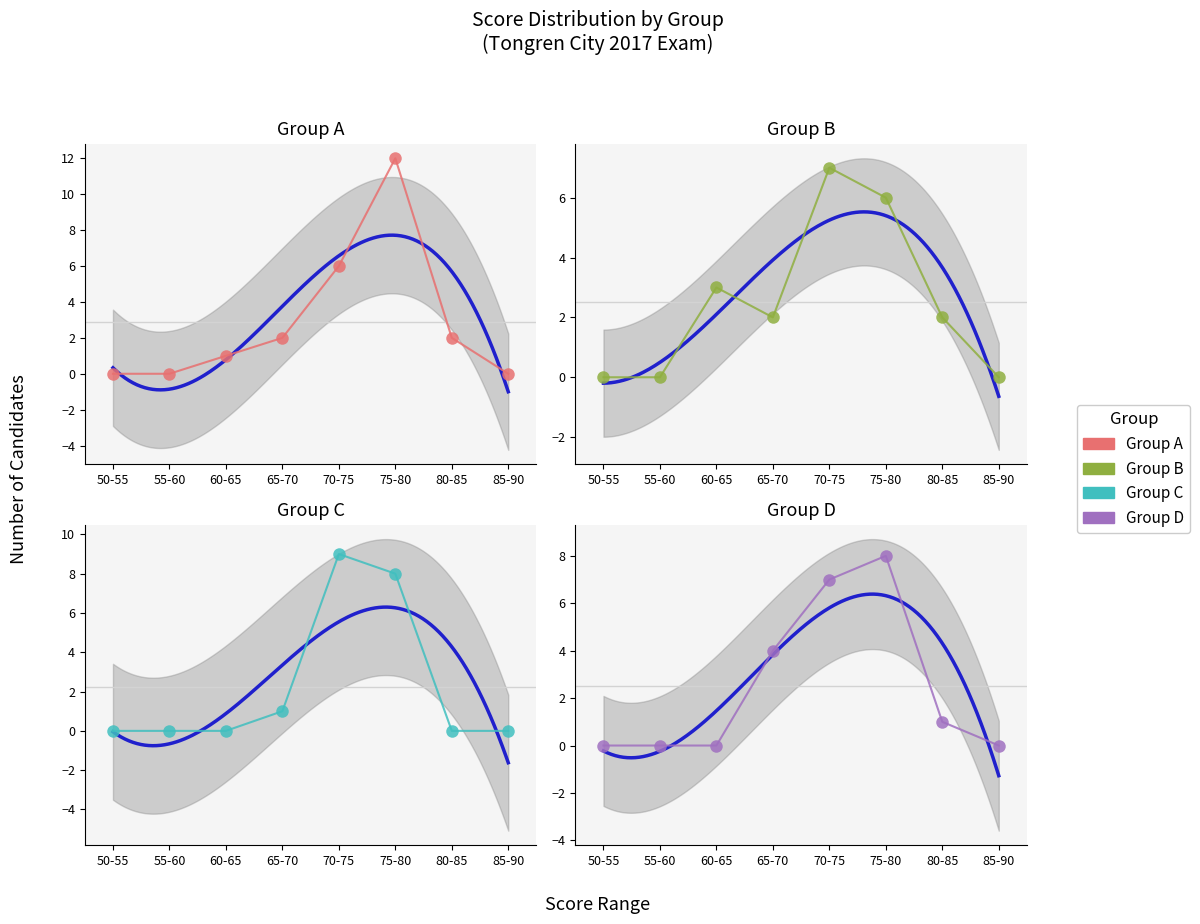

What is the total value across all series at 60-65?

4